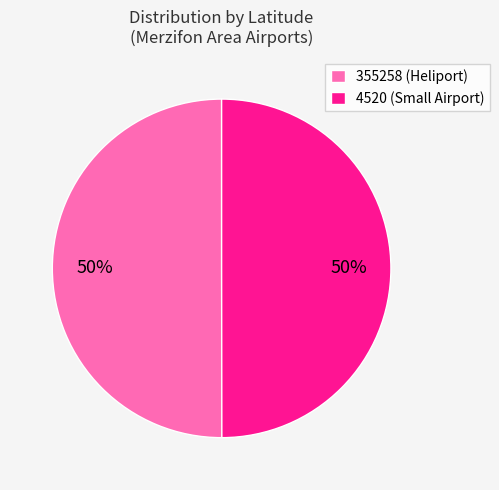

Combined, do 355258 and 4520 account for over 50%?

Yes